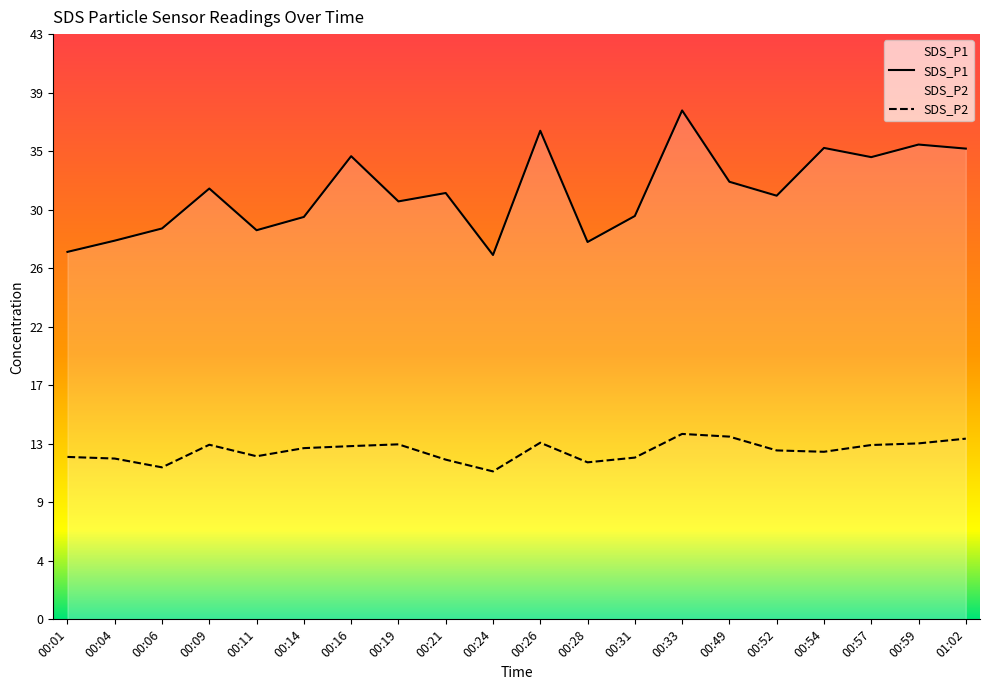

How many distinct data groups are displayed?

2